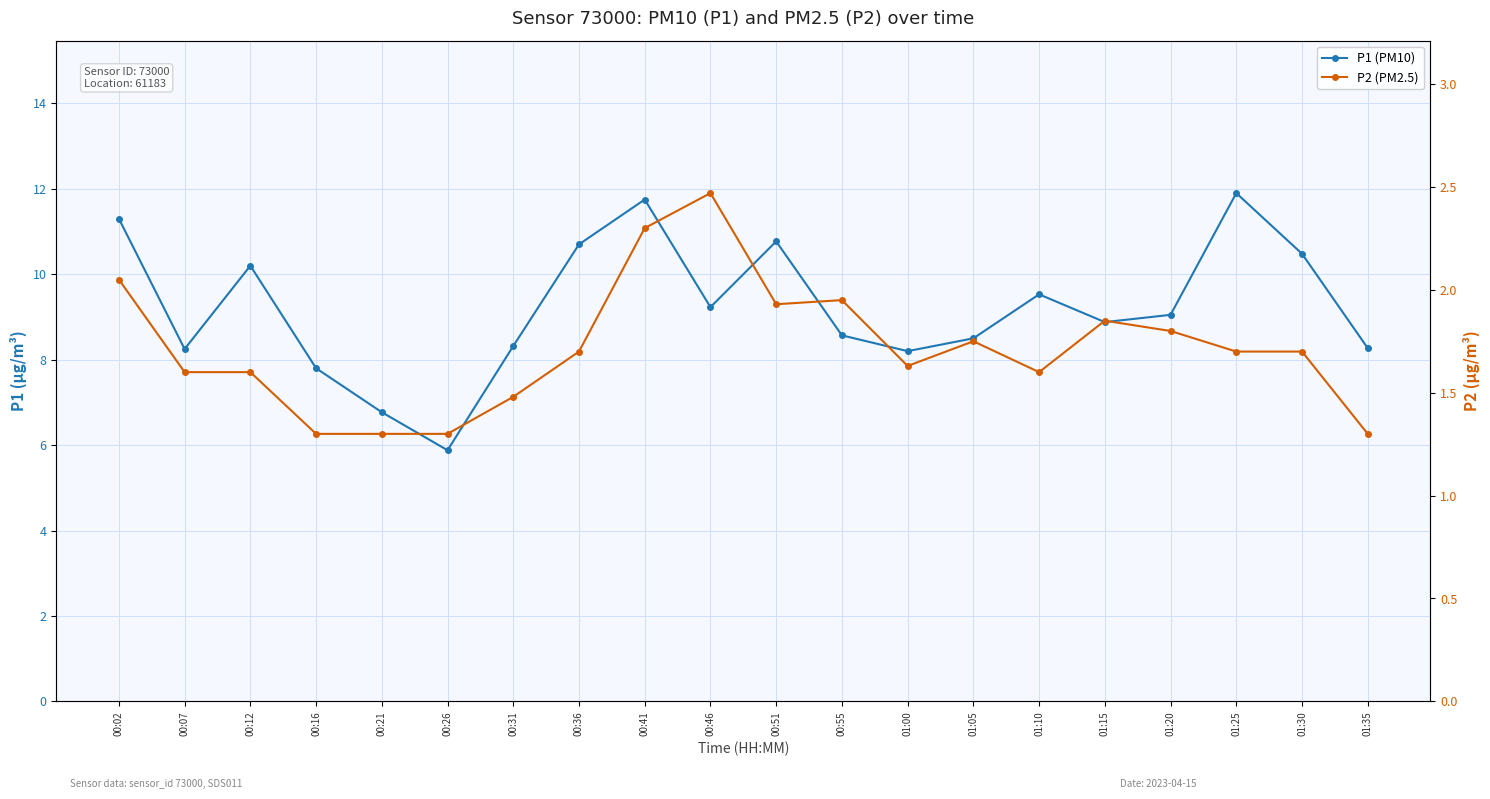

What is the sum of the P1 (PM10) values at 01:20 and 01:05?

17.6